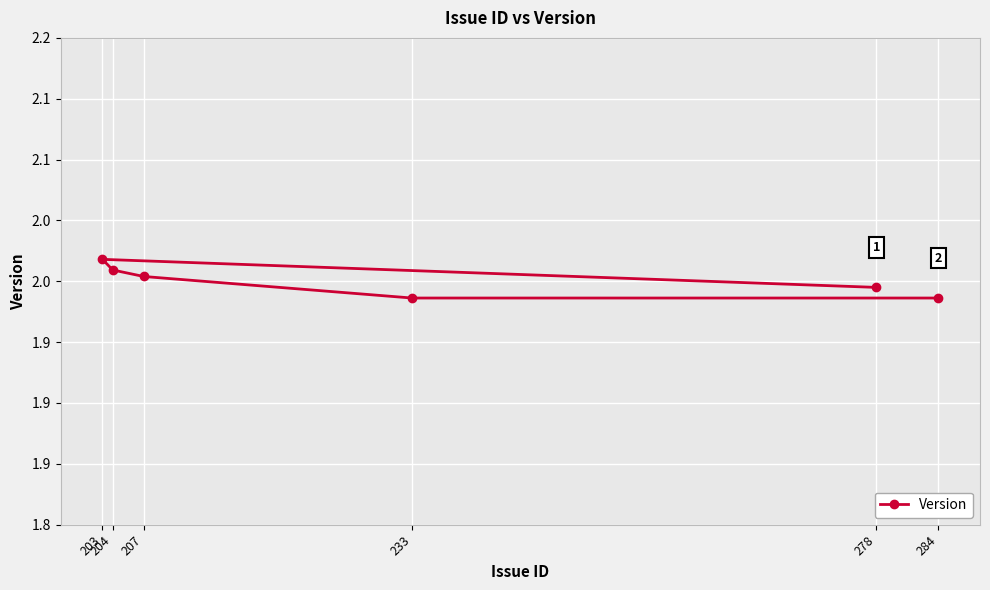

How many points are higher than both their immediate neighbors (excluding endpoints)?

1